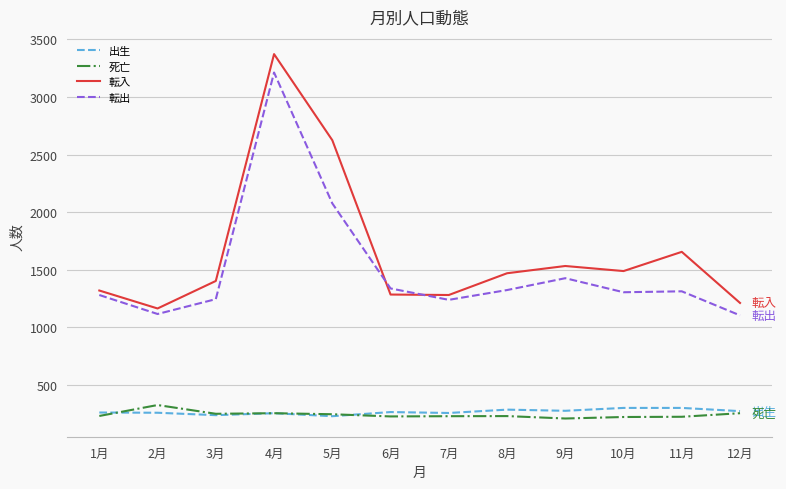

What is the minimum value for 死亡?

207